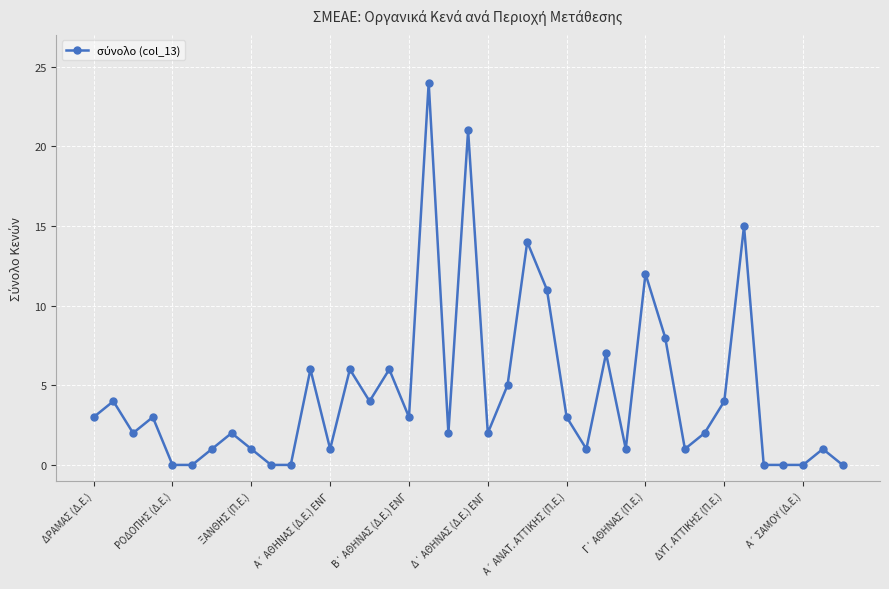

Does the chart display data point markers on the line(s)?

Yes